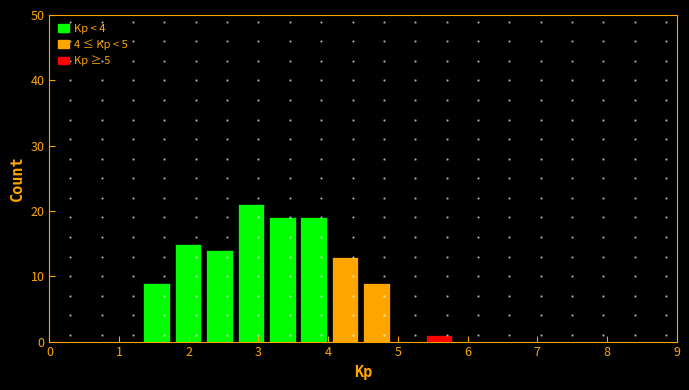

Reading left to right, transcribe this chart: for each bar, give the range it covers on the x-axis and its height. Neither the bar edges nor the heights are printed on the chart, so give them approximately, as read against the axes.

0.00 to 0.45: 0
0.45 to 0.90: 0
0.90 to 1.35: 0
1.35 to 1.80: 9
1.80 to 2.25: 15
2.25 to 2.70: 14
2.70 to 3.15: 21
3.15 to 3.60: 19
3.60 to 4.05: 19
4.05 to 4.50: 13
4.50 to 4.95: 9
4.95 to 5.40: 0
5.40 to 5.85: 1
5.85 to 6.30: 0
6.30 to 6.75: 0
6.75 to 7.20: 0
7.20 to 7.65: 0
7.65 to 8.10: 0
8.10 to 8.55: 0
8.55 to 9.00: 0